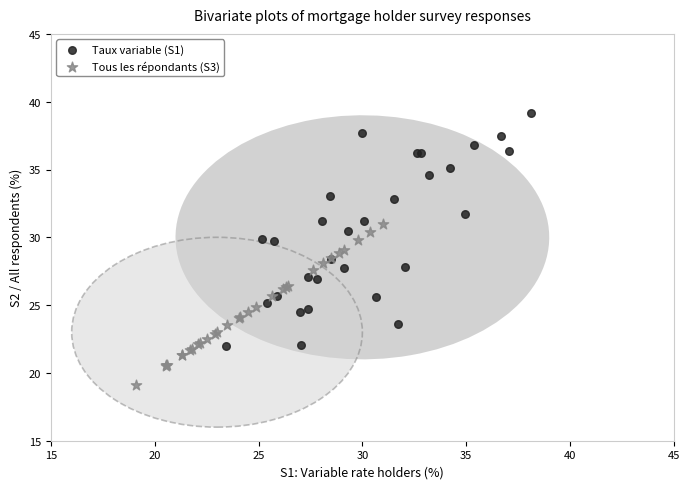

Which series reaches the minimum Y coordinate?

Tous les répondants (S3)